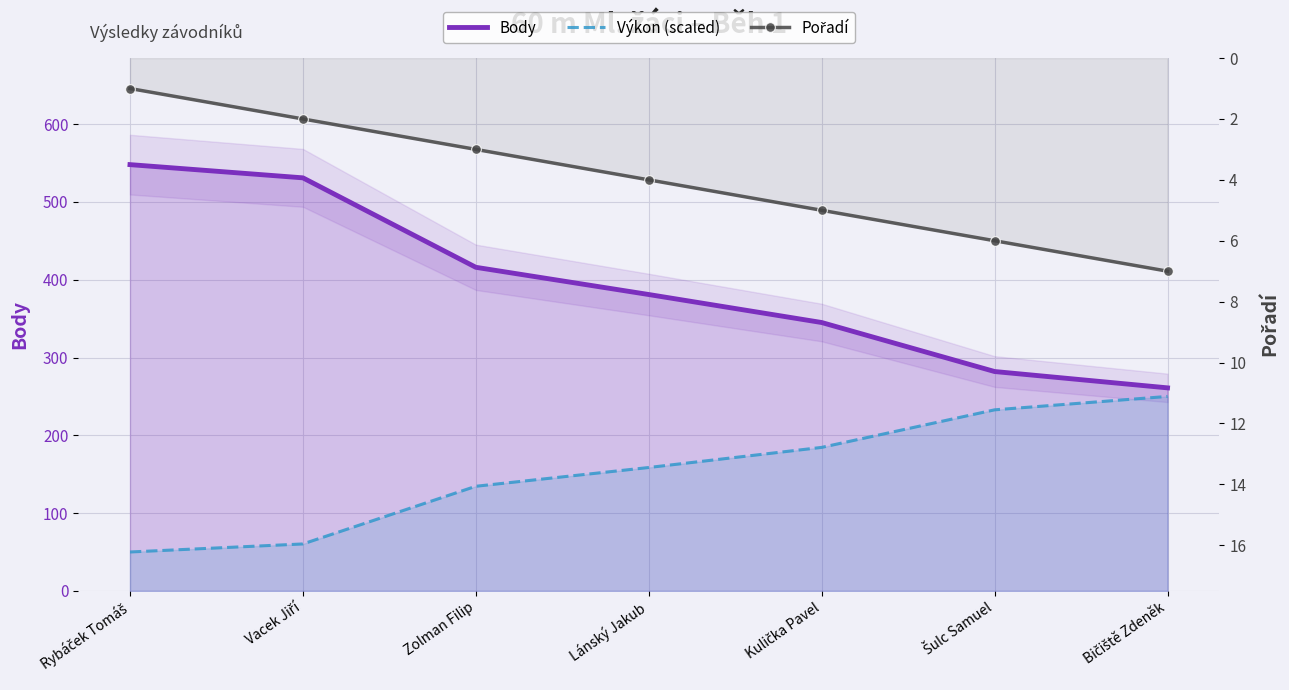

Rank the series by their maximum value, from highest to lowest.

Body, Výkon (scaled), Pořadí